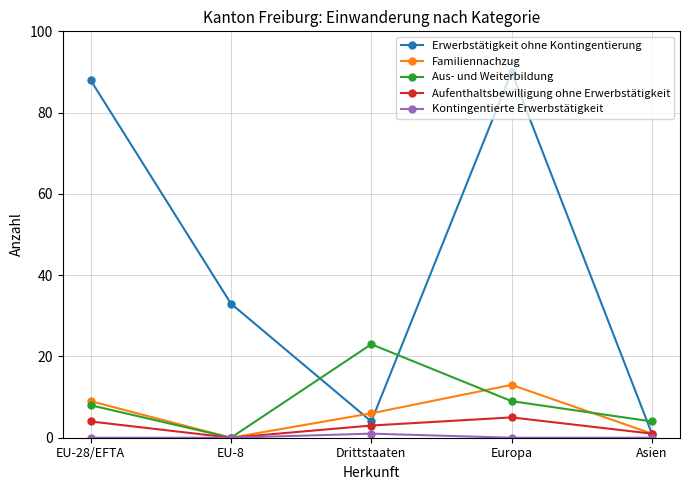

What is the difference between the highest and lowest values at Europa?

90